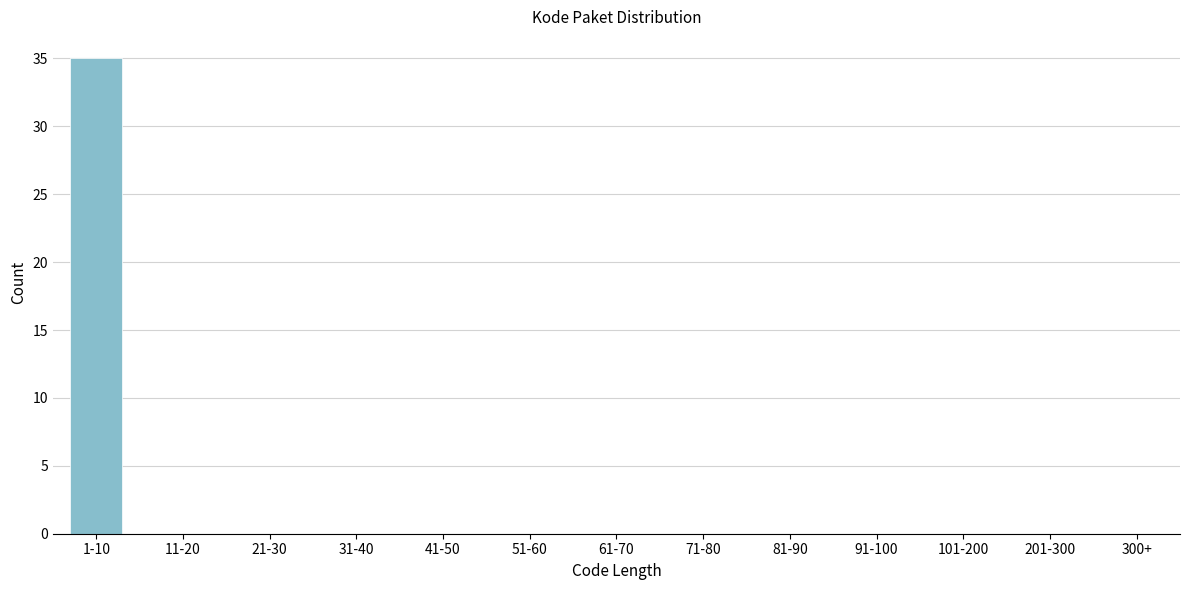

Reading left to right, what are all the values shown in this chart?

1-10=35	11-20=0	21-30=0	31-40=0	41-50=0	51-60=0	61-70=0	71-80=0	81-90=0	91-100=0	101-200=0	201-300=0	300+=0